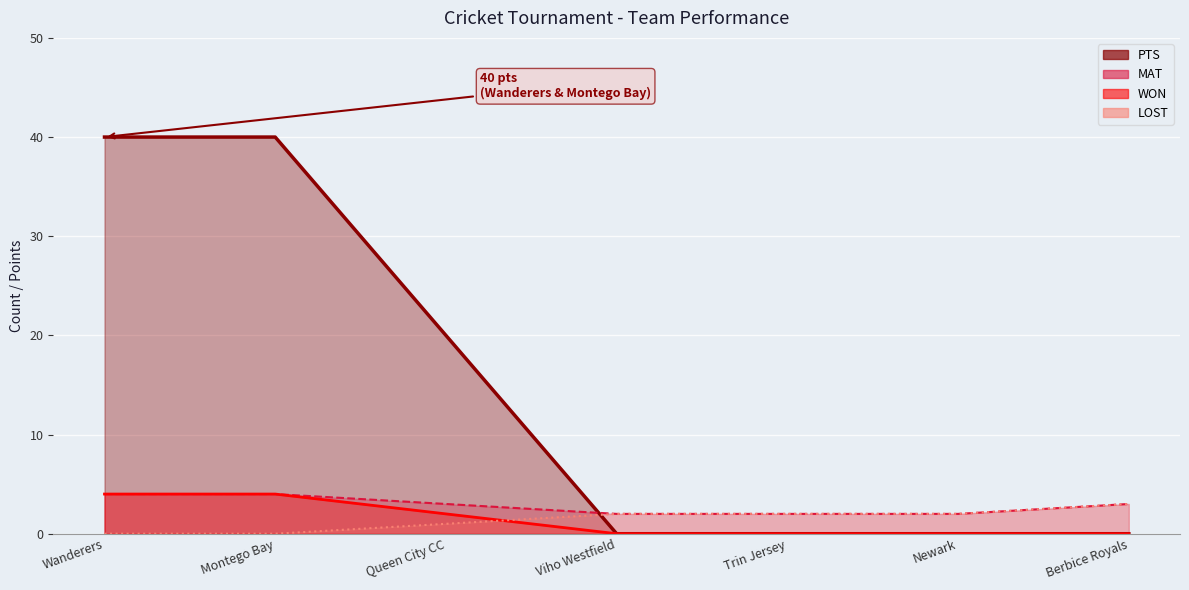

Reading right to left, extract all data points from this chart.

MAT: 3	2	2	2	3	4	4
WON: 0	0	0	0	20	40	40
LOST: 3	2	2	2	1	0	0
PTS: 0	0	0	0	2	4	4